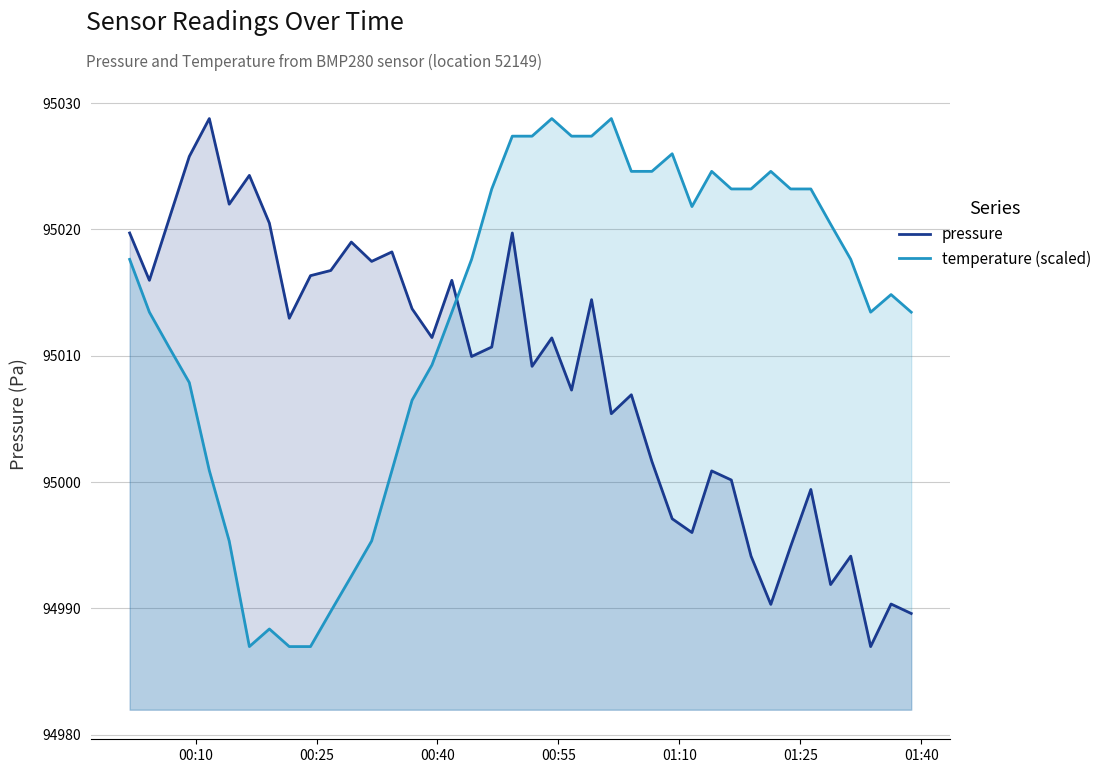

Which series has the largest total across all categories?

temperature (scaled)